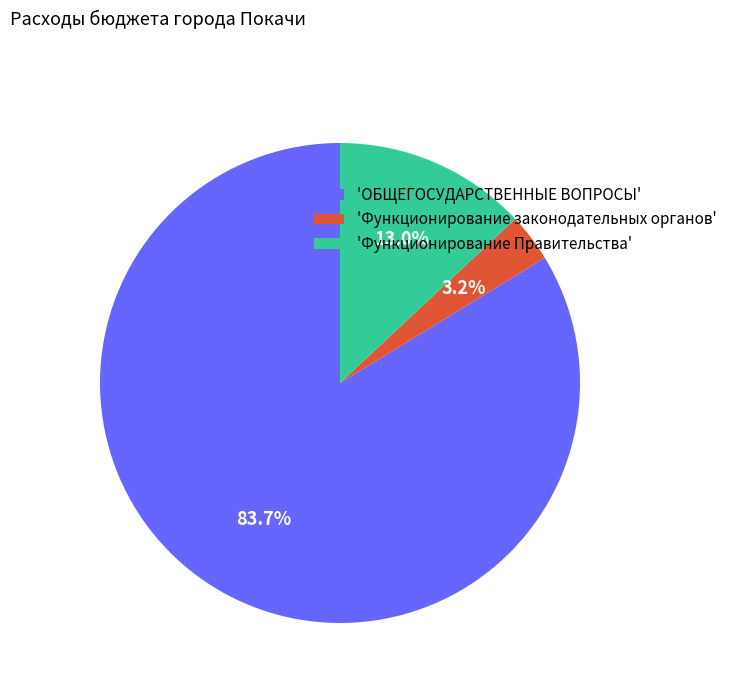

Count the number of slices in the pie.

3